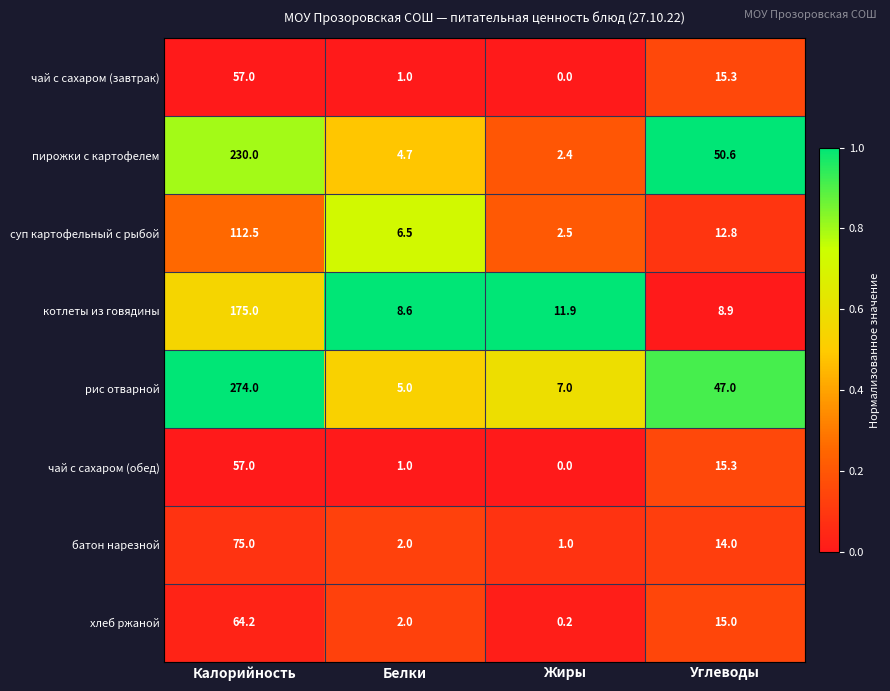

At which category is the sum across all series the highest?

Калорийность